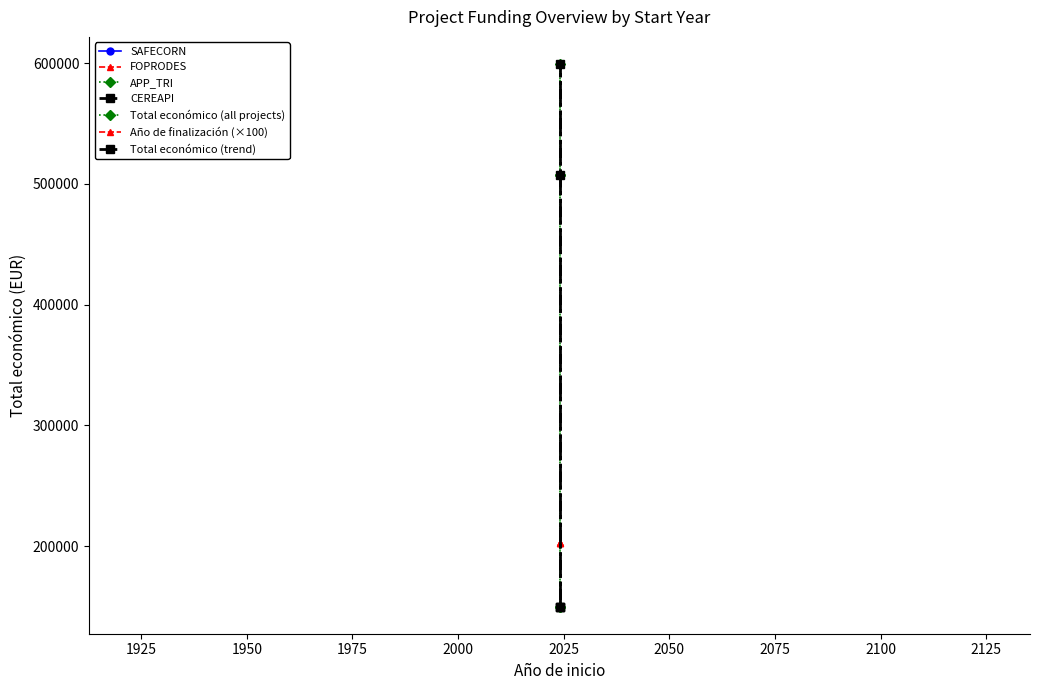

What is the value of the Total económico (trend) point at the 1st from the left?

150000